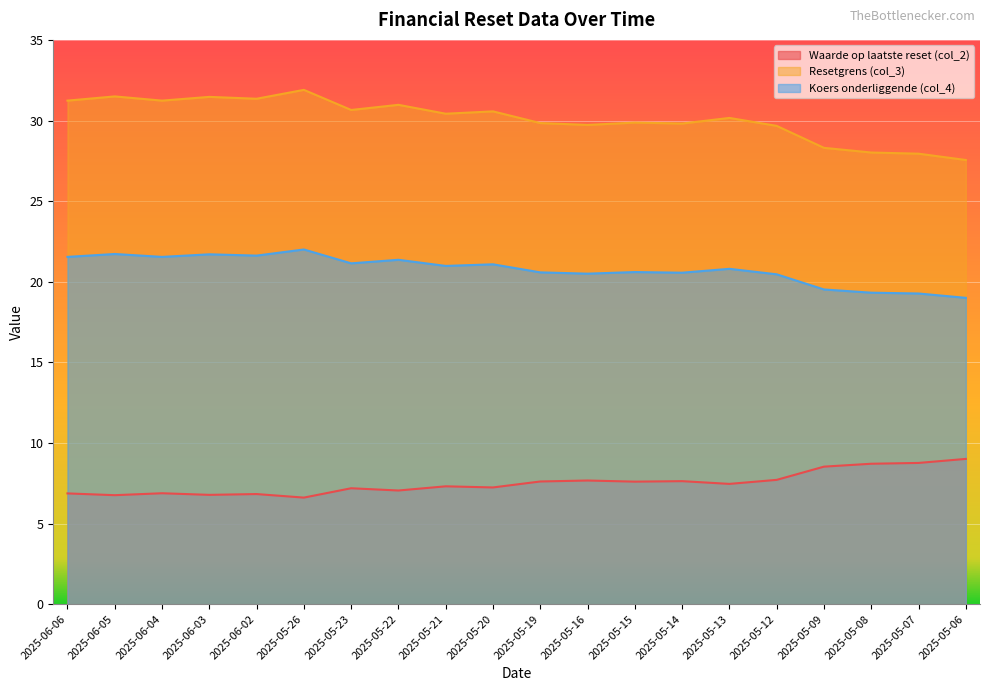

Reading left to right, extract all data points from this chart.

Waarde op laatste reset (col_2): 6.9	6.8	6.9	6.8	6.8	6.6	7.2	7.0	7.3	7.2	7.6	7.7	7.6	7.6	7.5	7.7	8.5	8.7	8.8	9.0
Resetgrens (col_3): 31.2	31.5	31.2	31.5	31.3	31.9	30.7	31.0	30.4	30.6	29.8	29.7	29.9	29.8	30.2	29.7	28.3	28.0	27.9	27.6
Koers onderliggende (col_4): 21.5	21.7	21.5	21.7	21.6	22.0	21.1	21.4	21.0	21.1	20.6	20.5	20.6	20.6	20.8	20.5	19.5	19.3	19.3	19.0